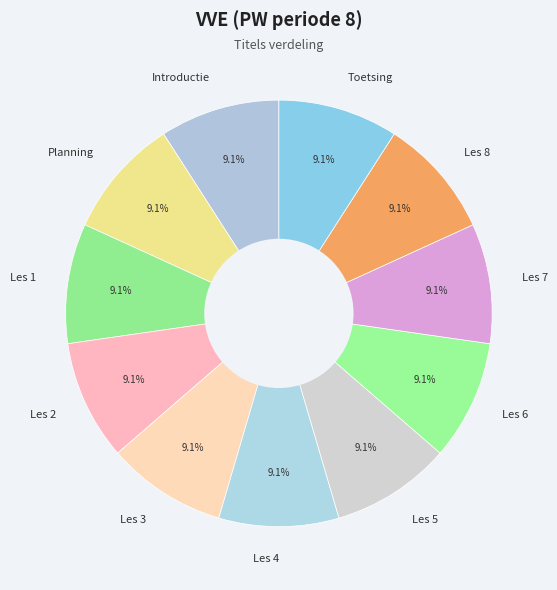

What percentage is the Les 5 slice, to the nearest percent?

9%